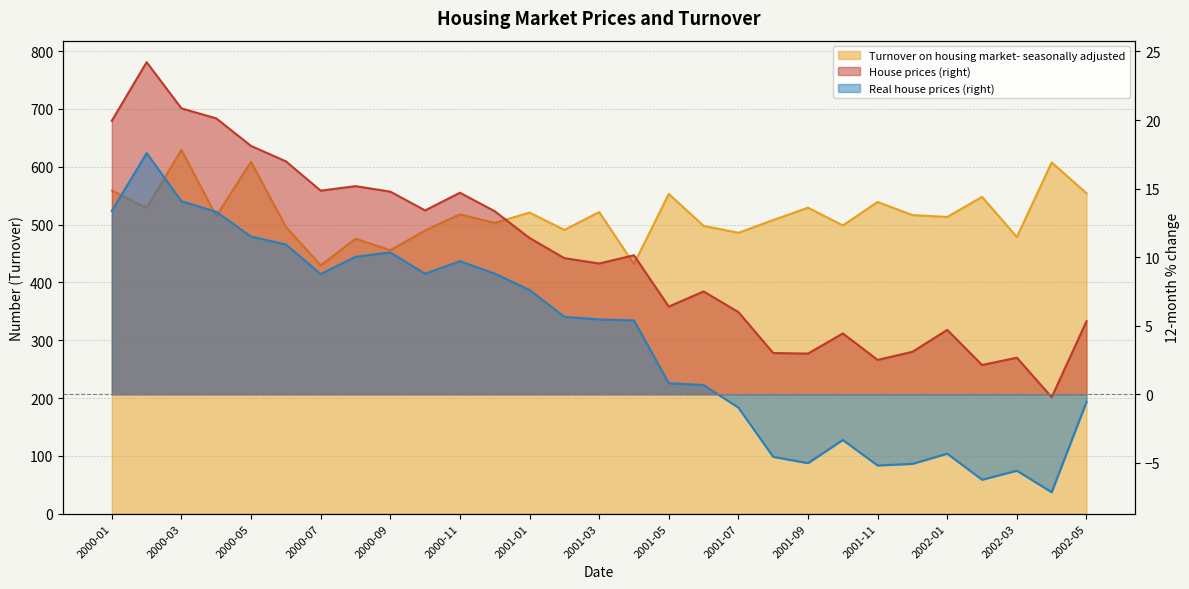

Between 2000-02 and 2000-03, which series saw the biggest shift?

Turnover on housing market- seasonally adjusted